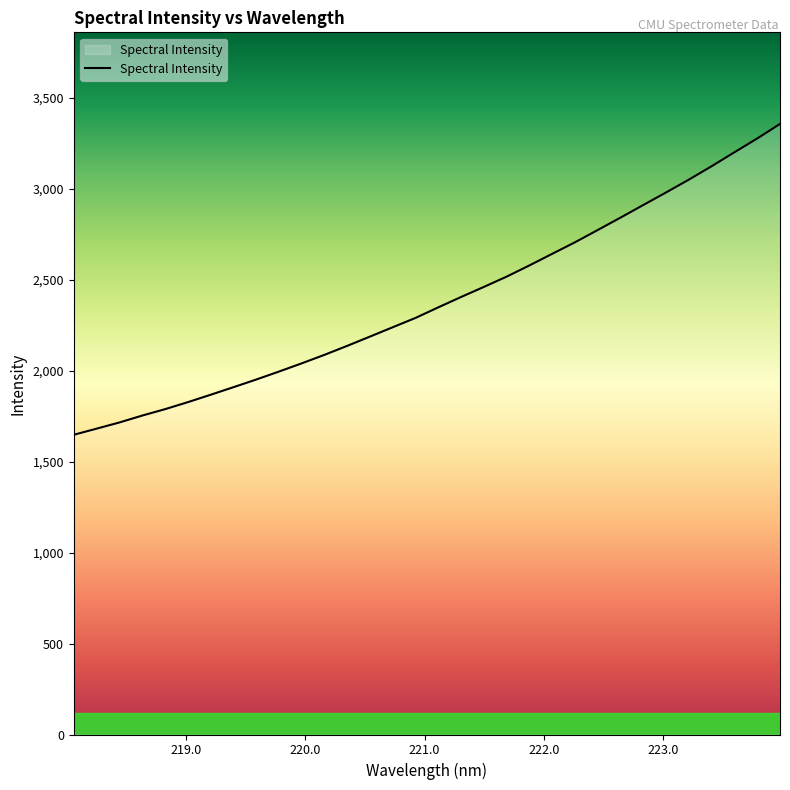

What is the difference between the second highest and second lowest values?

1595.5